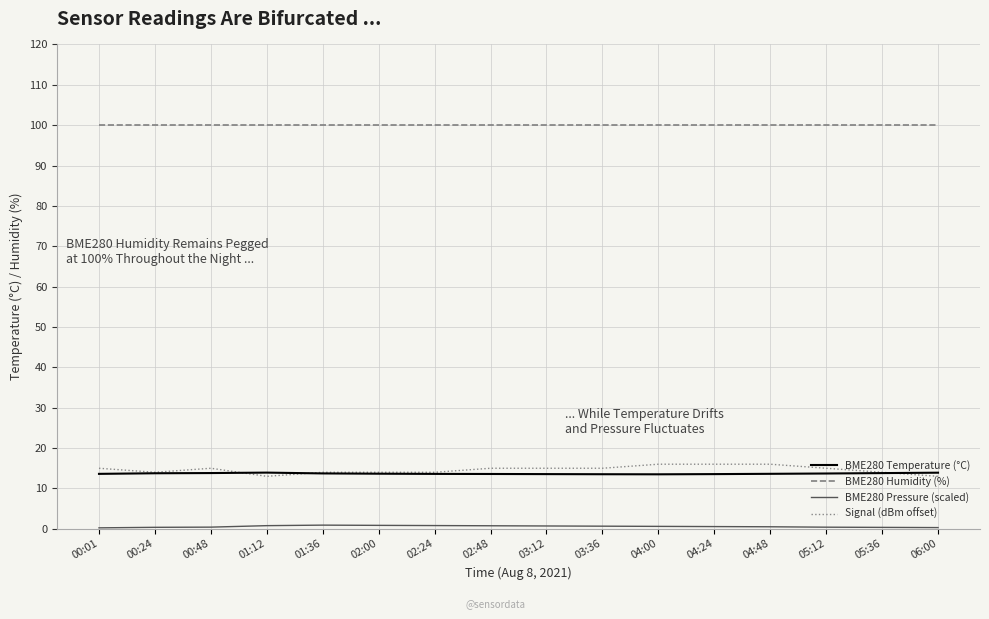

Is it true that BME280 Temperature (°C) equals 13.8 at 00:24?

True